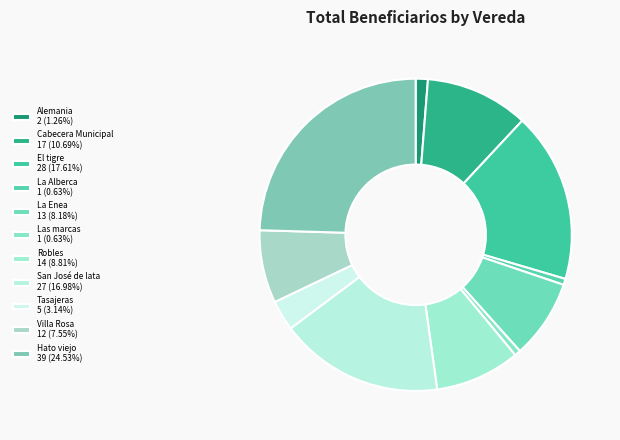

Is there any slice that represents more than half of the pie?

No